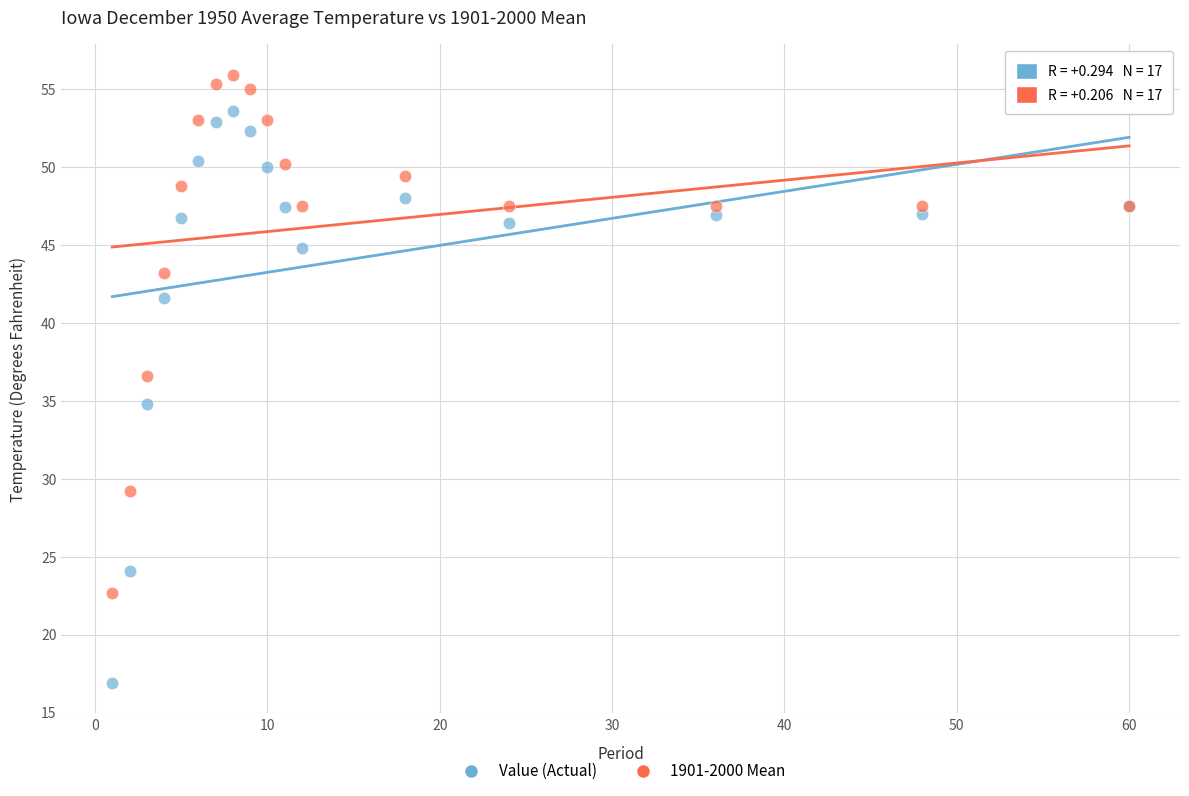

Across all series, what Y value is closest to 36?

36.6